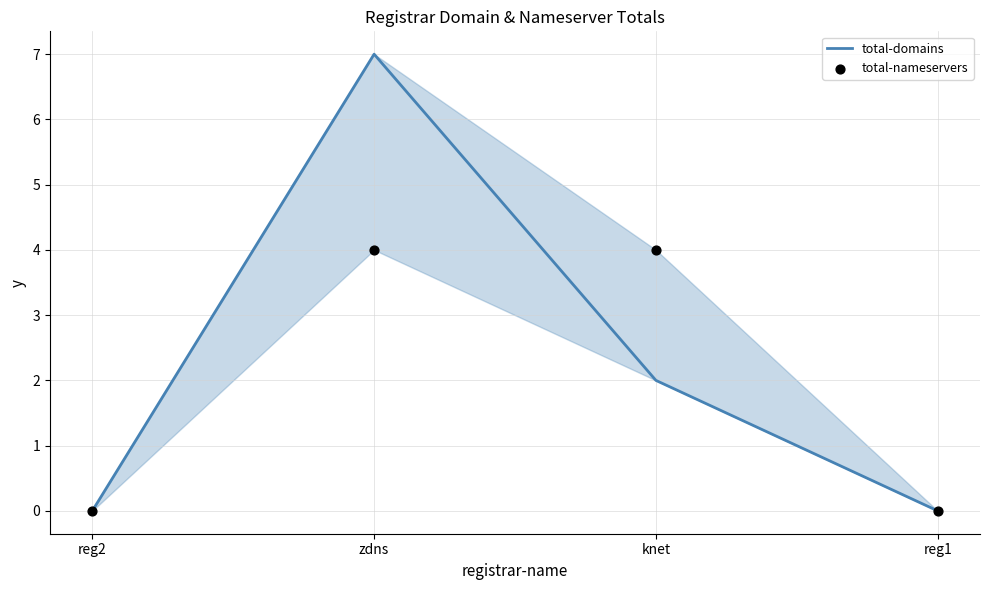

Which series reaches the minimum Y coordinate?

total-domains